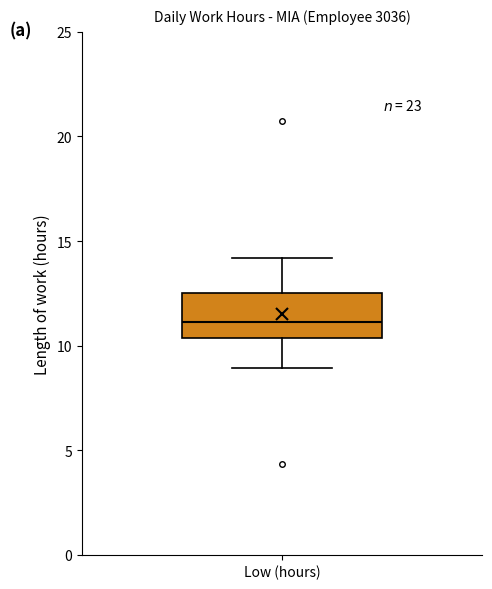

Transcribe this box plot: give where the median line is, the range the box spans, and where the two whiskers end, as read against the y-axis. The values are not printed on the chart, so give them approximately, as read against the axis.

median 11.0, box 10.5 to 12.5, whiskers 9.0 to 14.0